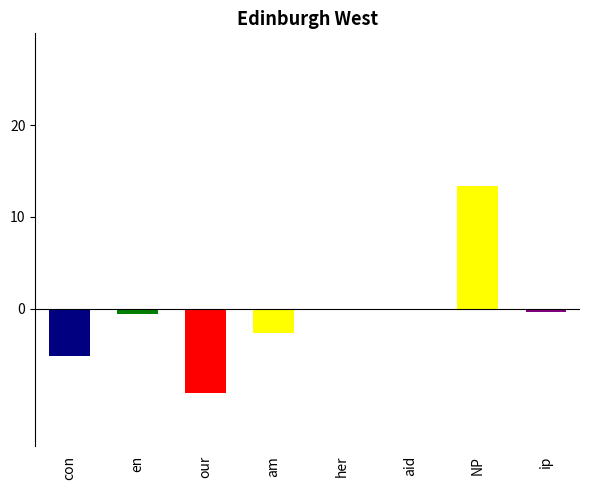

Count the number of data series in this chart.

1